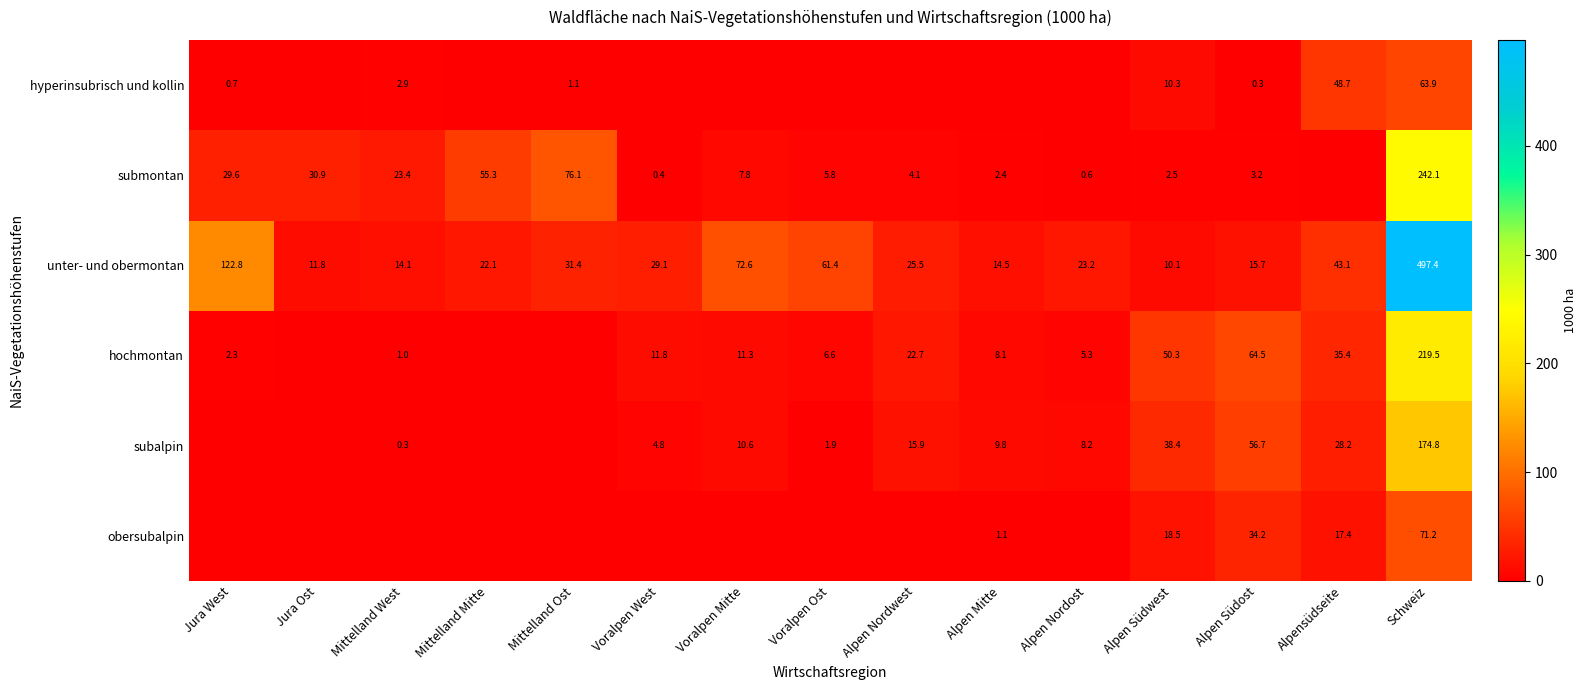

True or false: obersubalpin has a value of 30.1 at Schweiz.

False